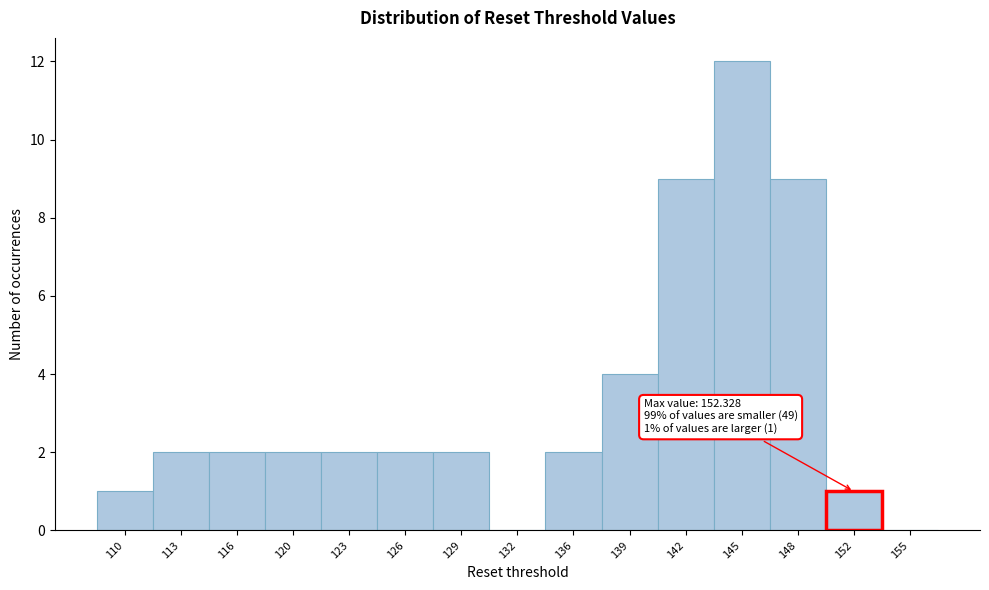

Reading right to left, transcribe all the data shown in this chart.

155=0	152=1	148=9	145=12	142=9	139=4	136=2	132=0	129=2	126=2	123=2	120=2	116=2	113=2	110=1